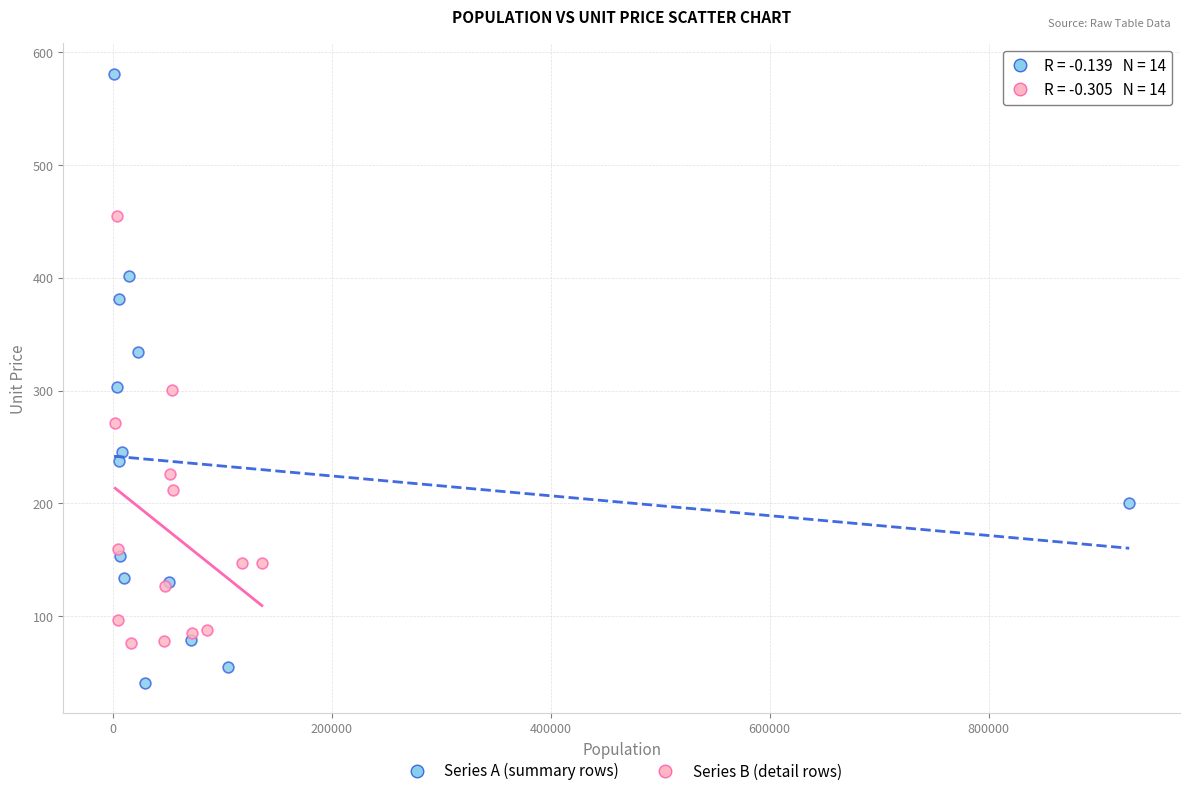

Which series has the widest spread of Y values?

Series A (summary rows)